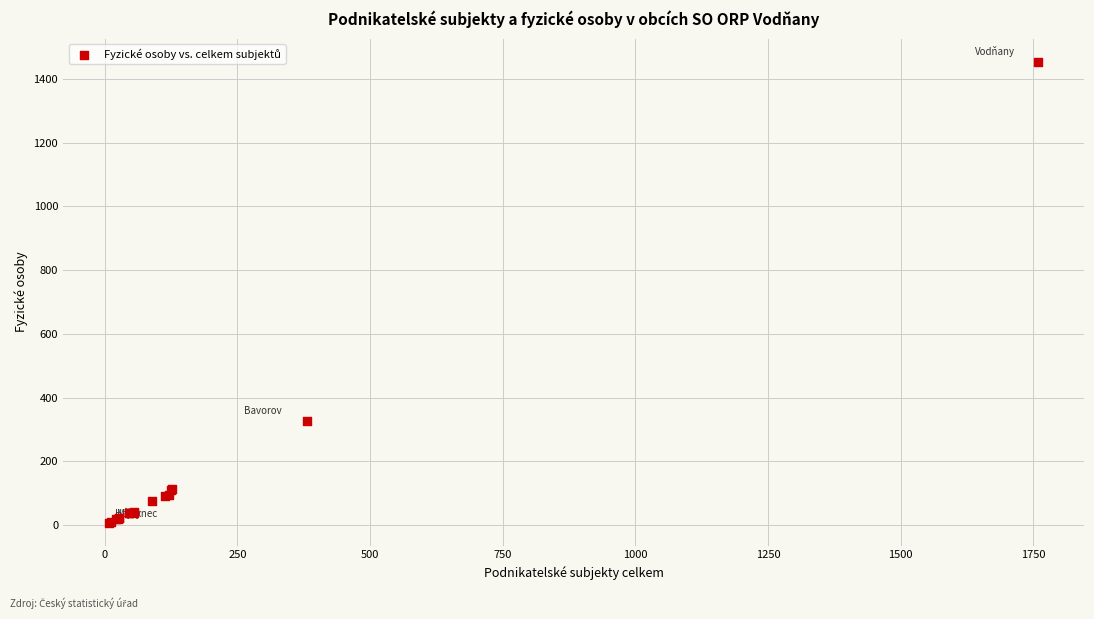

What Y value in the scatter plot is closest to 731?

328